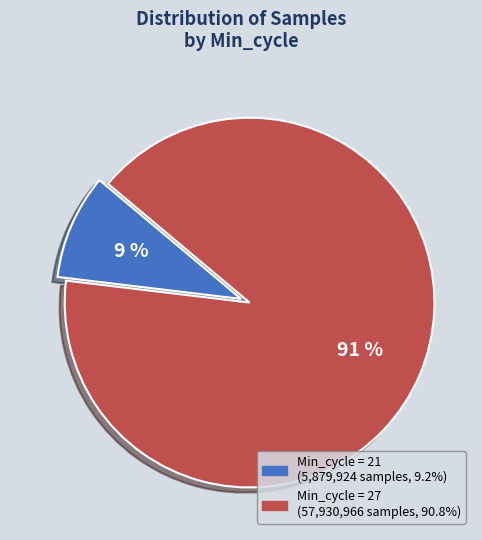

To the nearest percent, what is the difference between the largest and smallest slice percentages?

82%